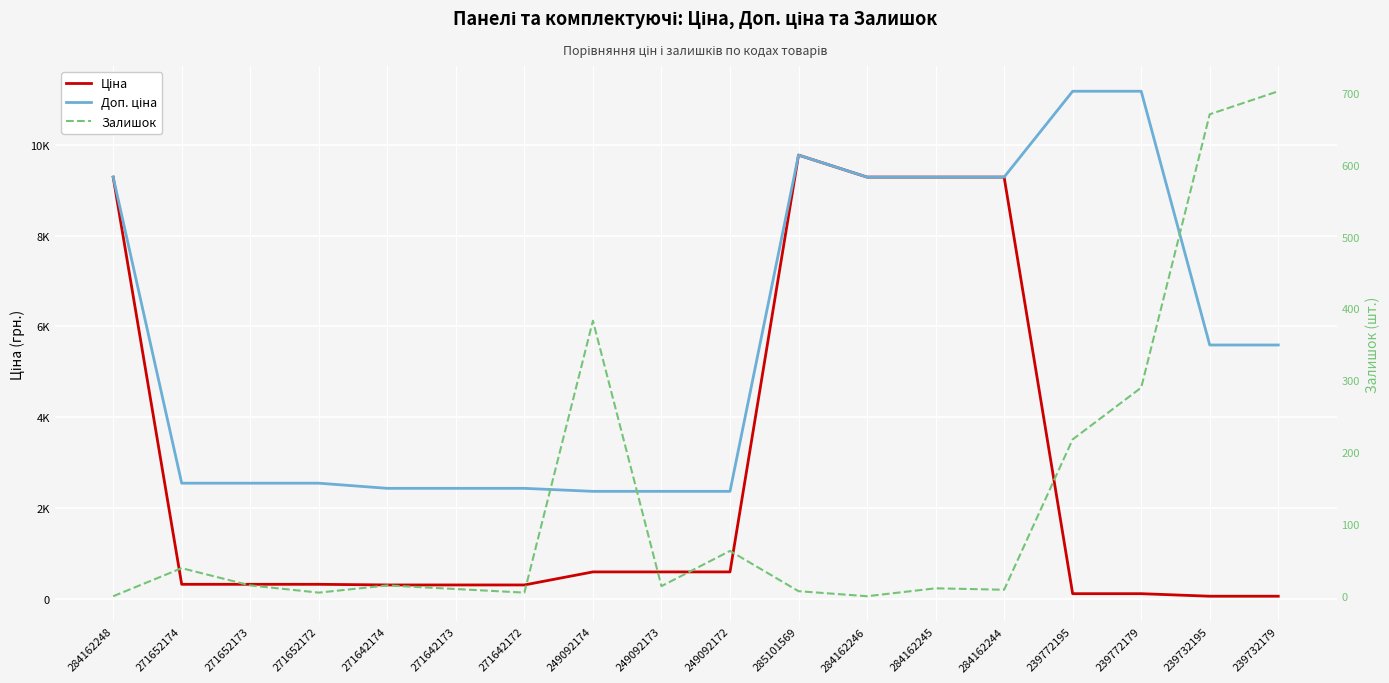

Reading left to right, transcribe all the data shown in this chart.

Ціна: 9290.5	318.3	318.3	318.3	304.1	304.1	304.1	591.6	591.6	591.6	9775.5	9290.5	9290.5	9290.5	111.8	111.8	55.9	55.9
Доп. ціна: 9290.5	2546.4	2546.4	2546.4	2432.8	2432.8	2432.8	2366.5	2366.5	2366.5	9775.5	9290.5	9290.5	9290.5	11182.0	11182.0	5591.0	5591.0
Залишок: 0.0	39.0	15.0	5.0	15.0	10.0	5.0	383.0	14.0	63.0	7.0	0.0	11.0	9.0	218.0	290.0	670.0	702.0